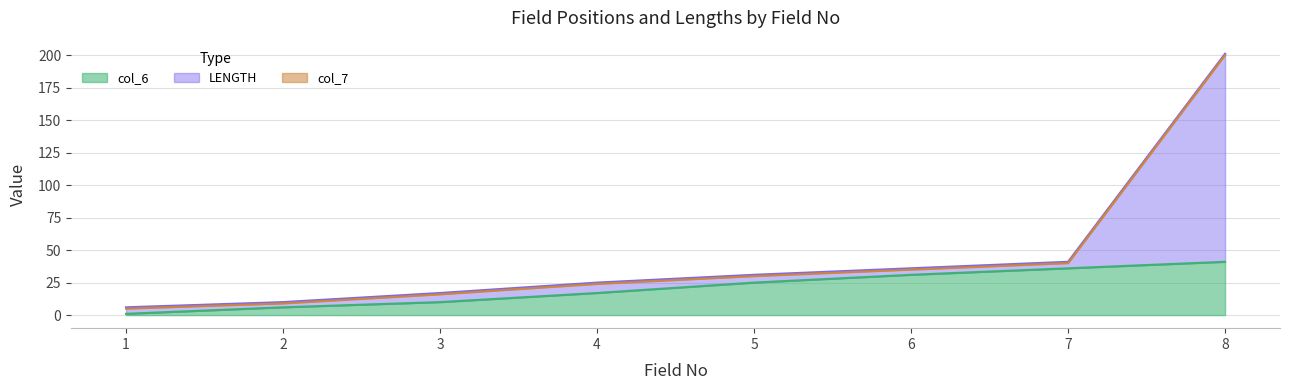

Reading left to right, list all the values displayed in this chart.

col_6: 1=1	2=6	3=10	4=17	5=25	6=31	7=36	8=41
col_7: 1=6	2=10	3=17	4=25	5=31	6=36	7=41	8=201
LENGTH: 1=5	2=9	3=16	4=24	5=30	6=35	7=40	8=200